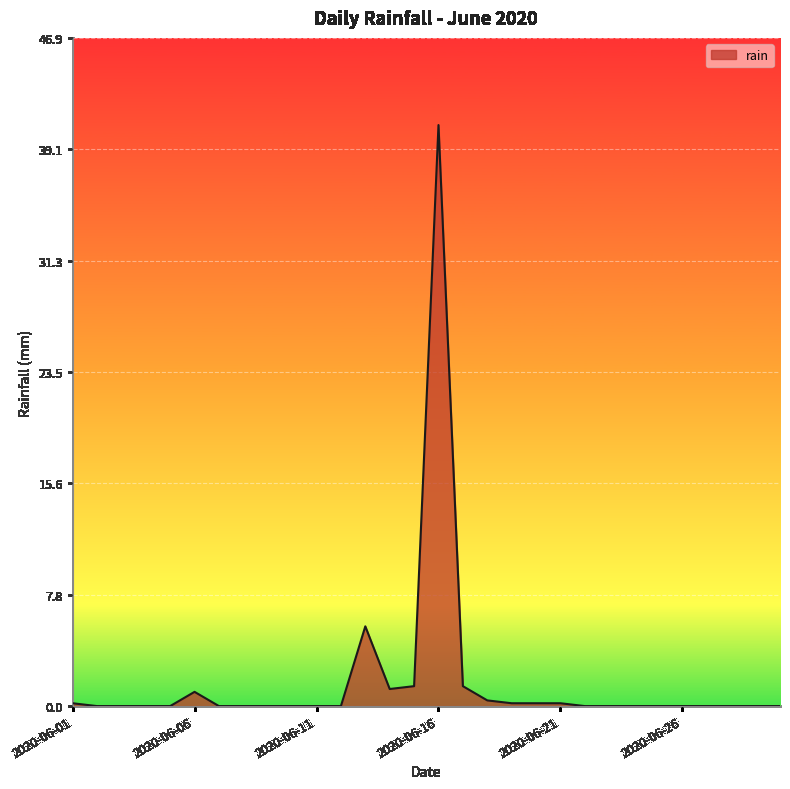

What is the difference between the maximum and minimum values?

40.8